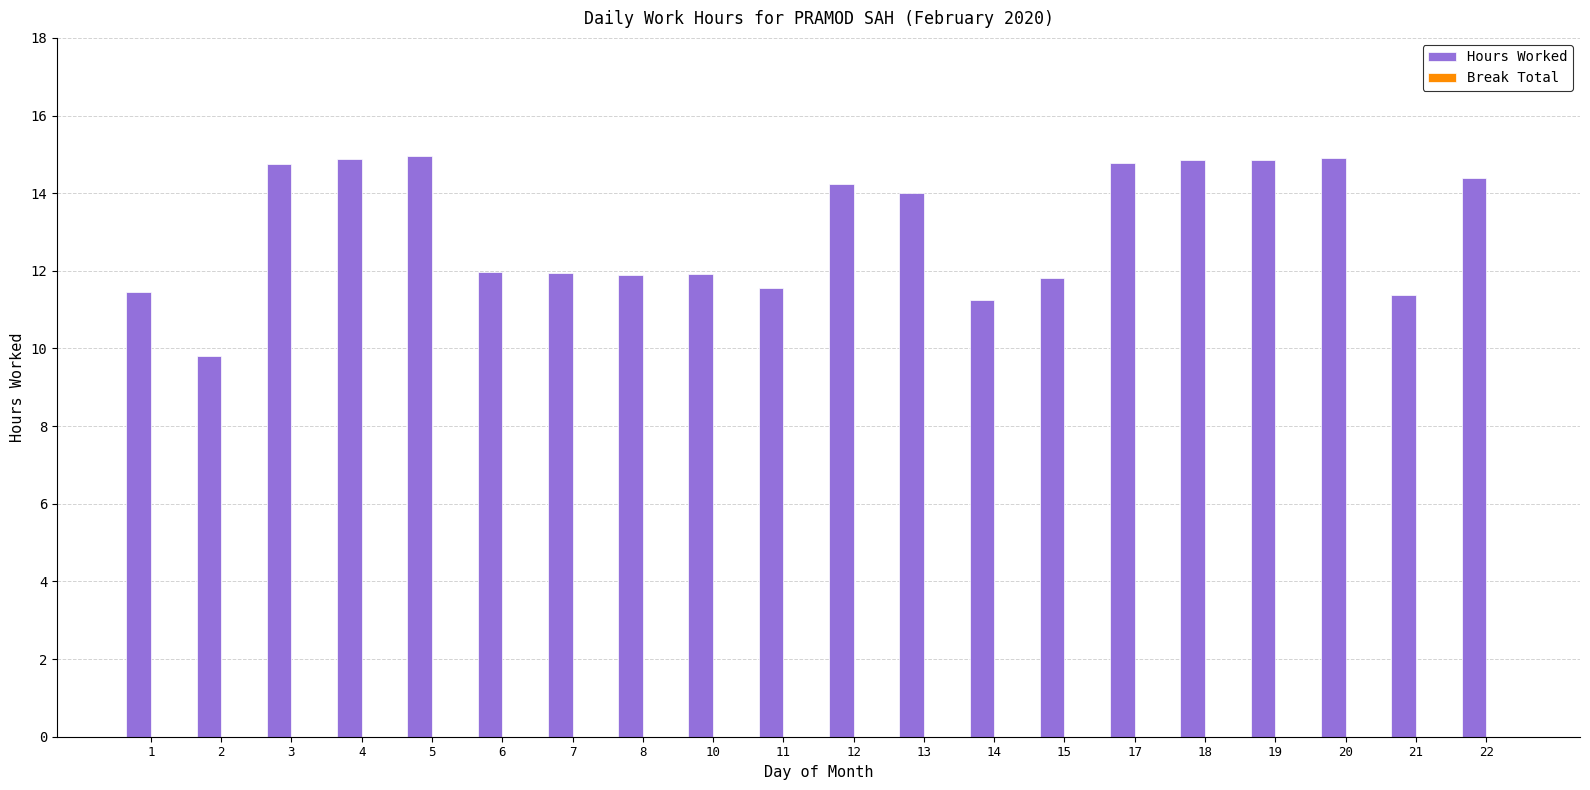

What is the maximum value shown in the chart?

15.0